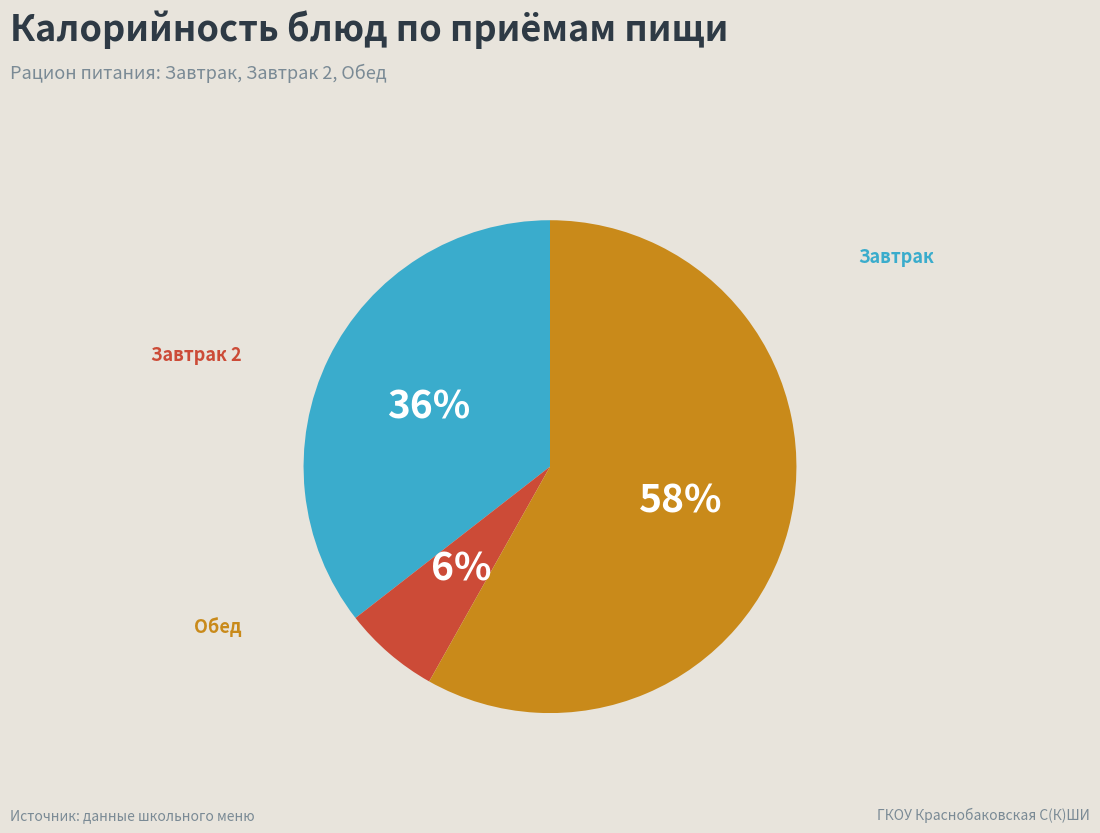

Is there any slice that represents more than half of the pie?

Yes